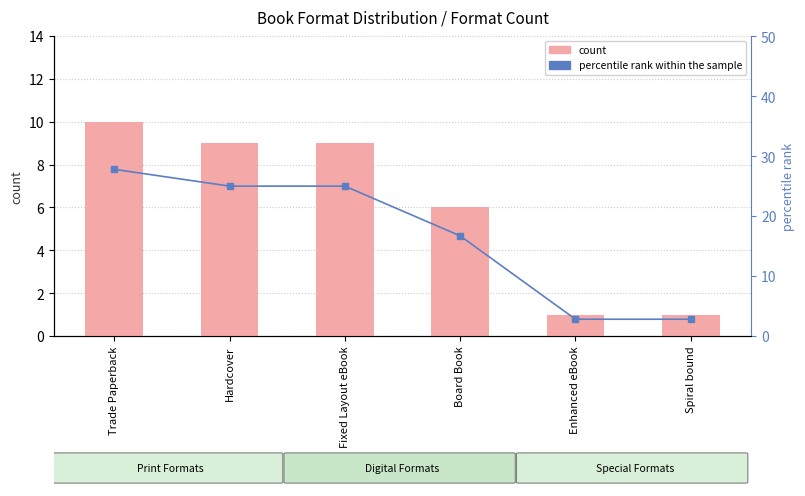

True or false: count has a value of 1.0 at Spiral bound.

True